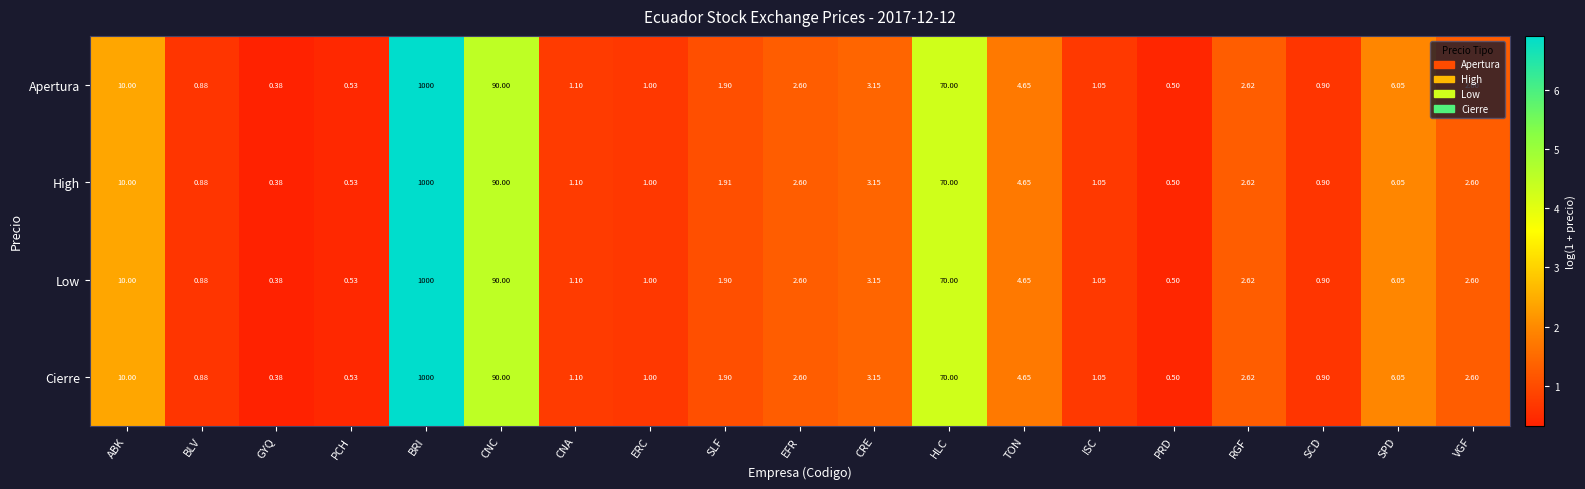

At which label does Low first exceed 2?

ABK